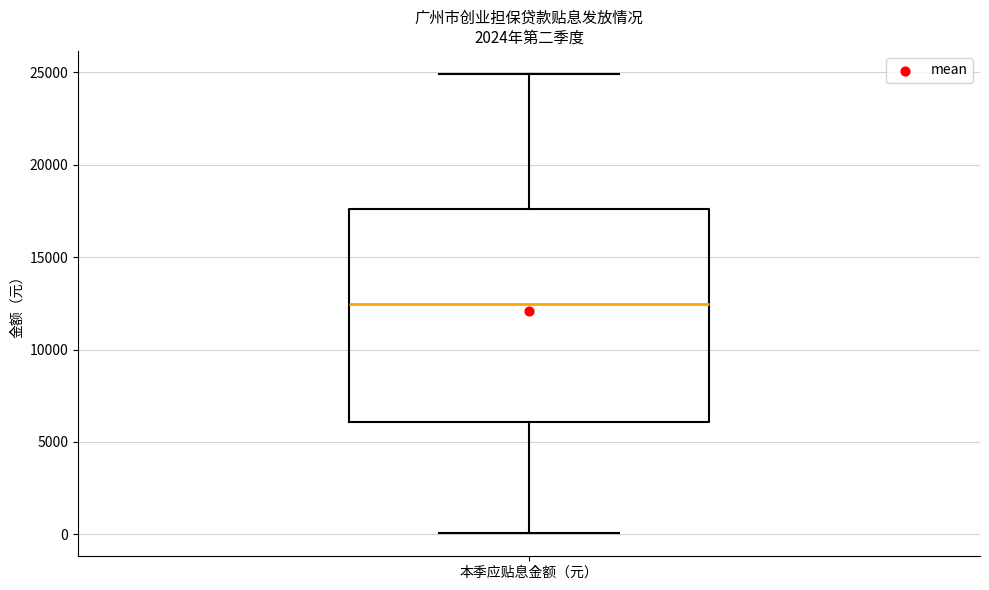

Transcribe this box plot: give where the median line is, the range the box spans, and where the two whiskers end, as read against the y-axis. The values are not printed on the chart, so give them approximately, as read against the axis.

median 12500, box 6000 to 17500, whiskers 0 to 25000